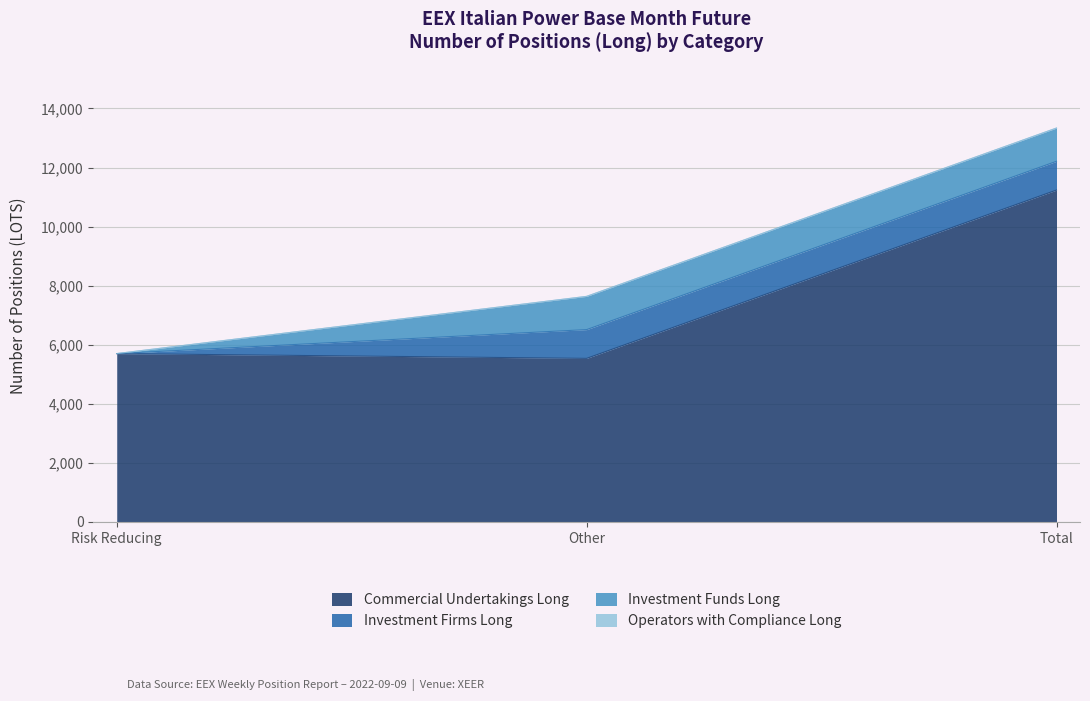

List the labels in order of Commercial Undertakings Long value, smallest first.

Other, Risk Reducing, Total